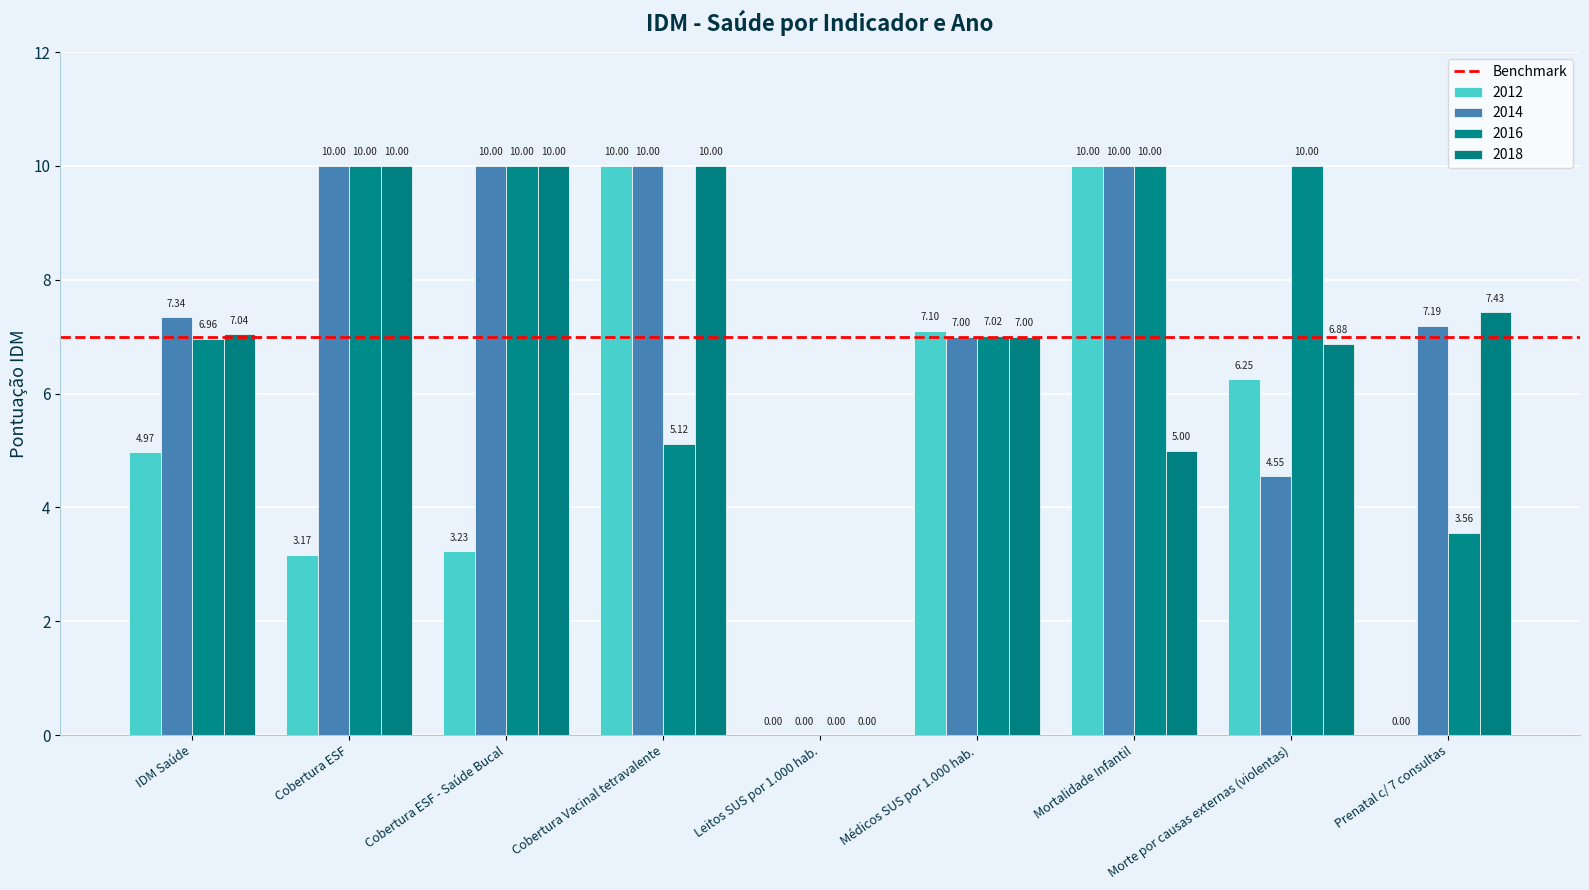

What is the difference between the maximum and minimum values in the 2018 series?

10.0